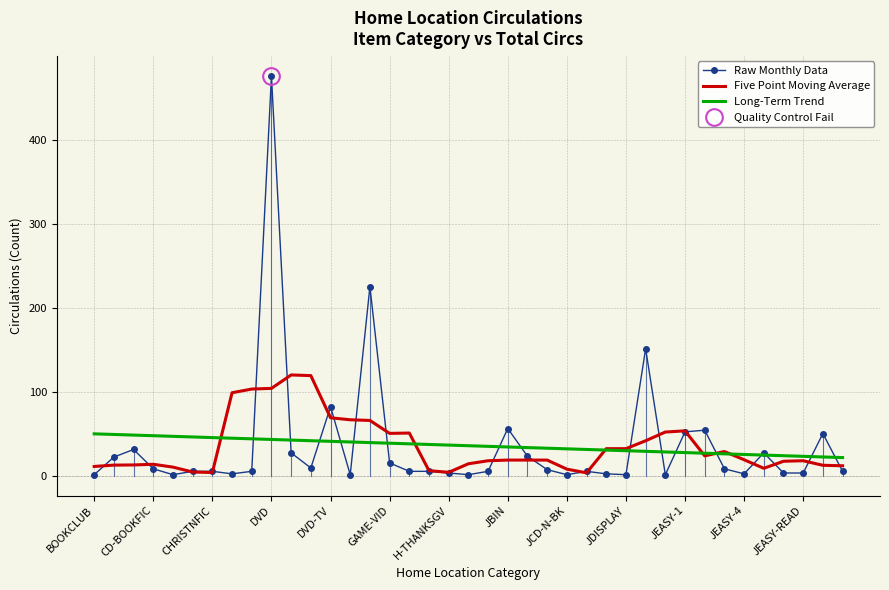

What is the difference between the Long-Term Trend values at 25 and 26?

0.7